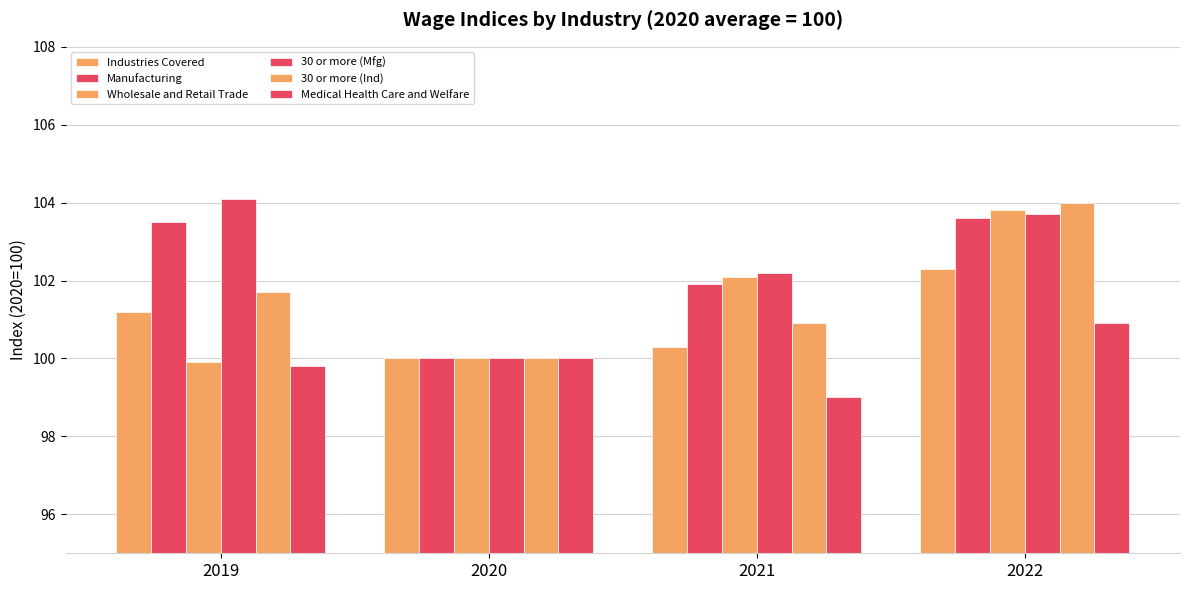

How many data points in Industries Covered are above 101?

2